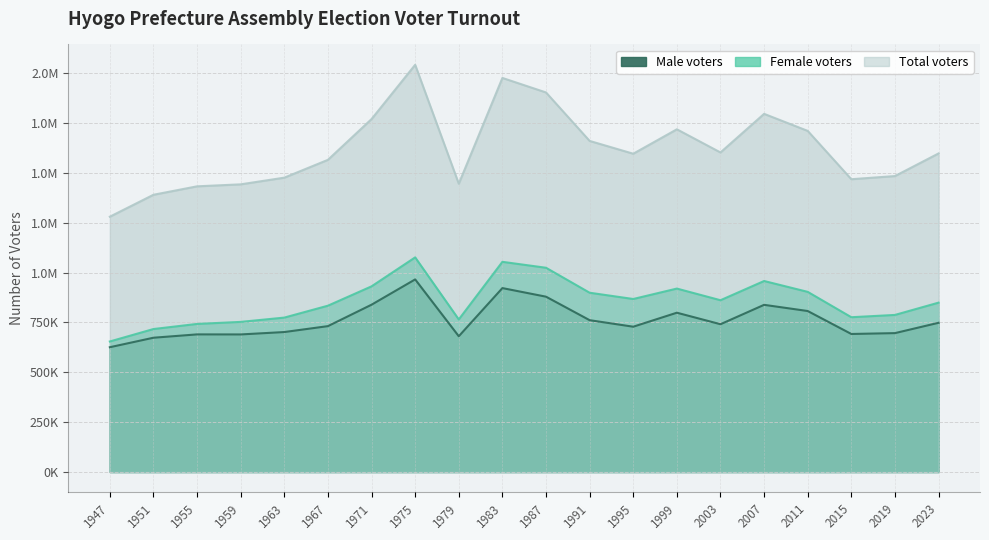

Is it true that Female voters equals 861336 at 2003?

True